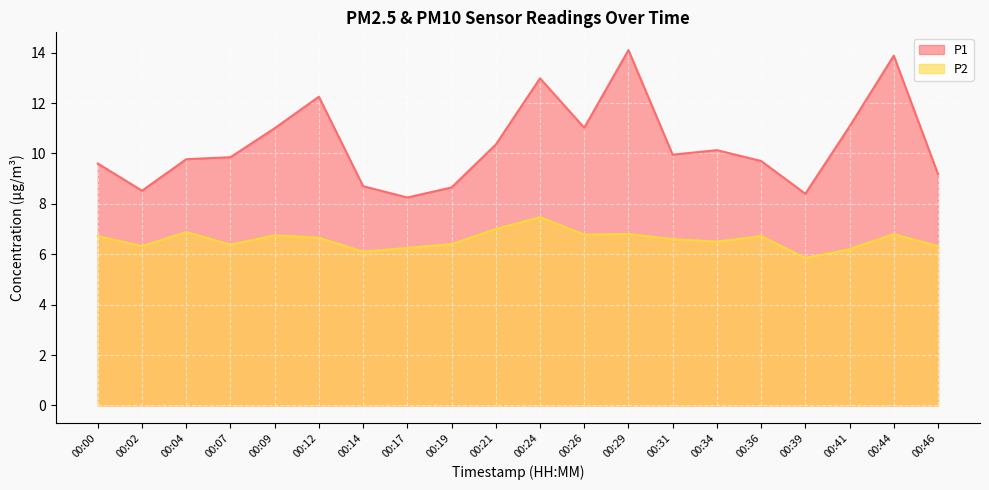

What is the greatest value displayed?

14.1